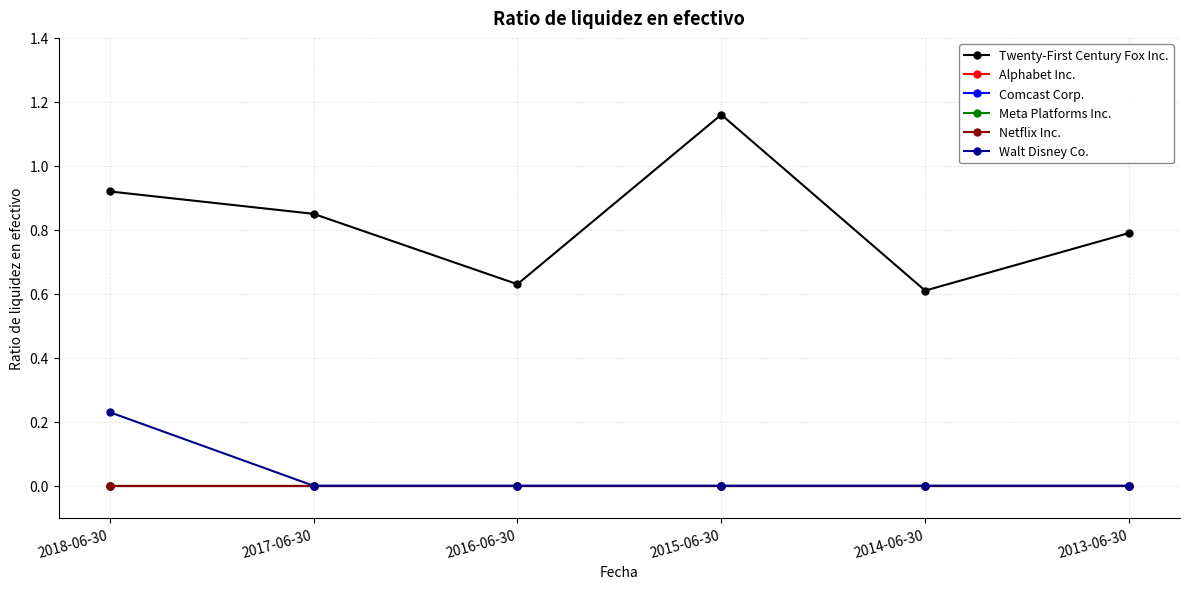

How many lines are shown in the chart?

6